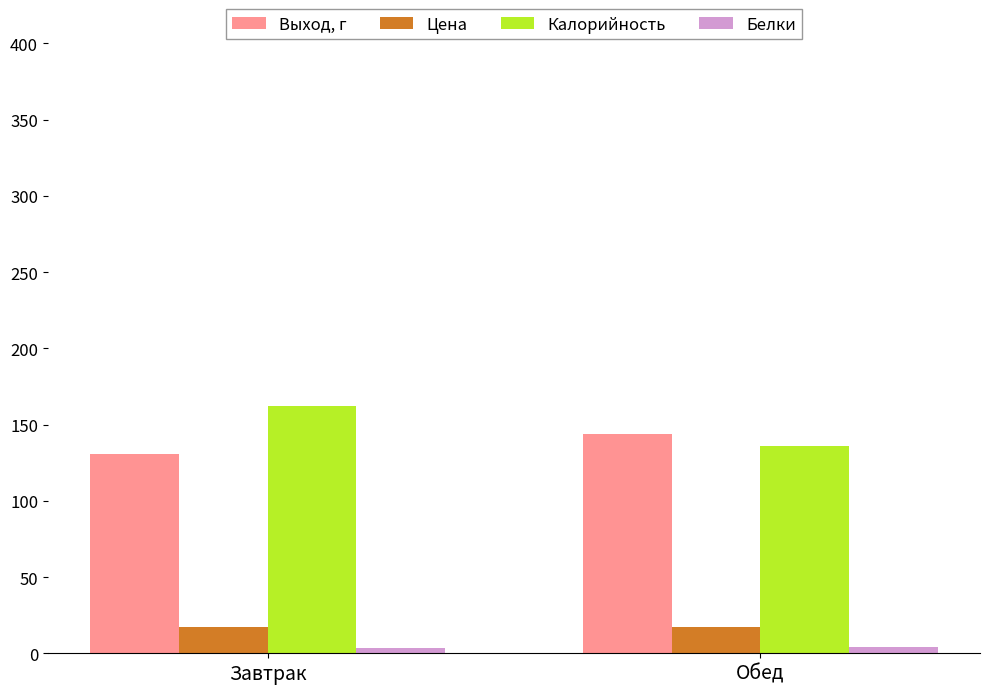

Which series has the widest spread of values?

Калорийность